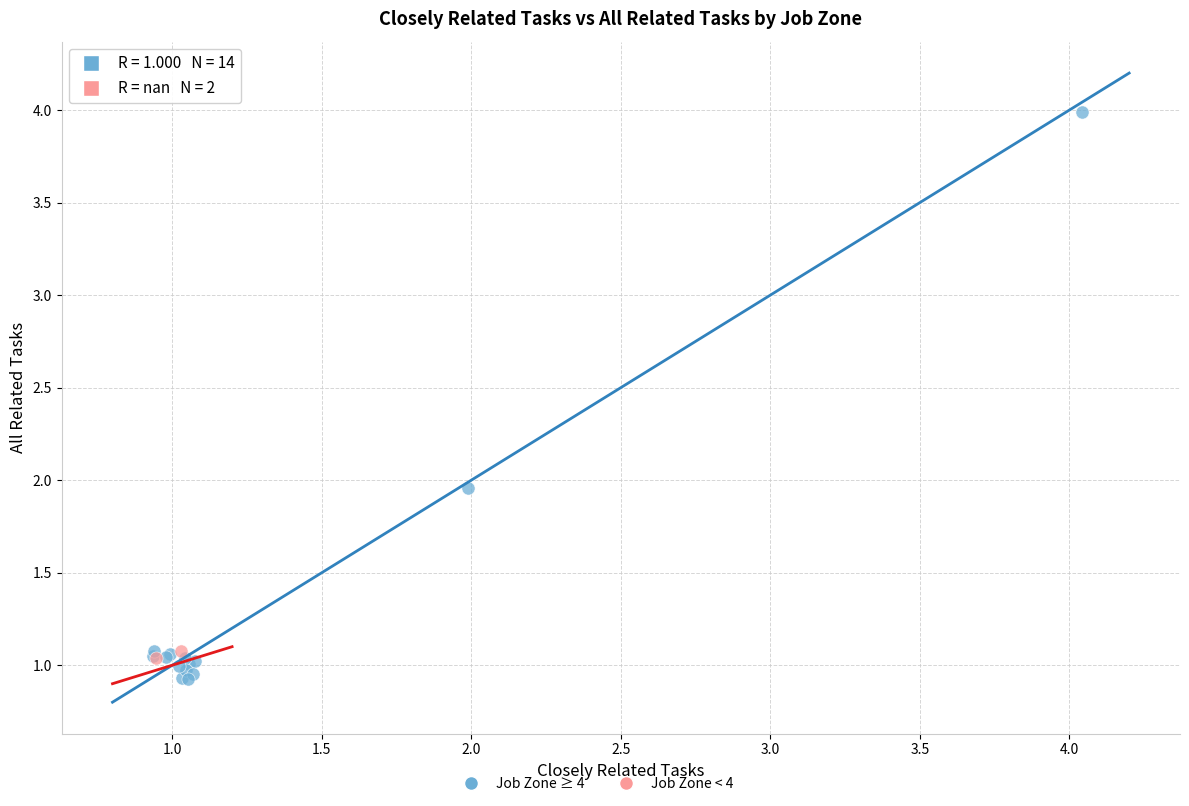

Which series has the largest Y range (max minus min)?

Job Zone ≥ 4